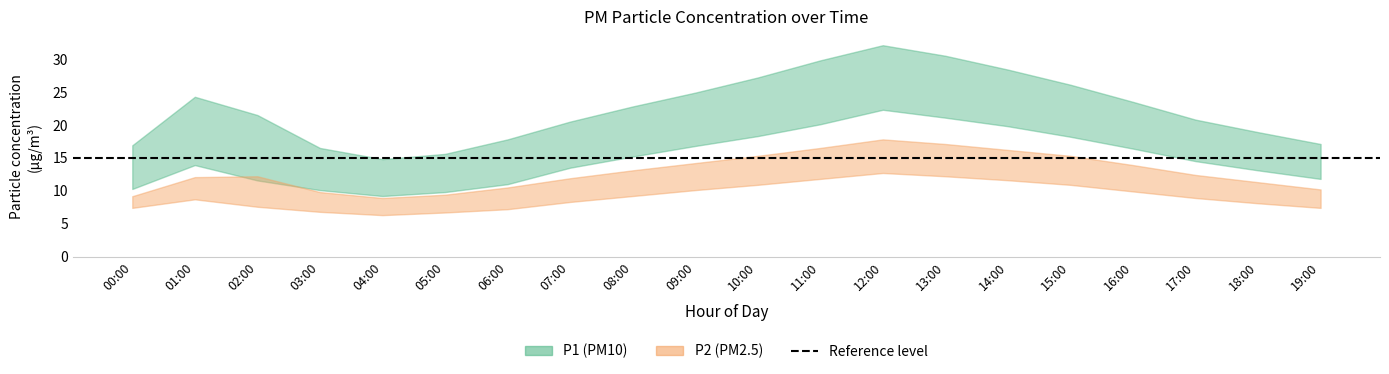

What is the difference between the second highest and minimum values in the P1_lower series?

11.9